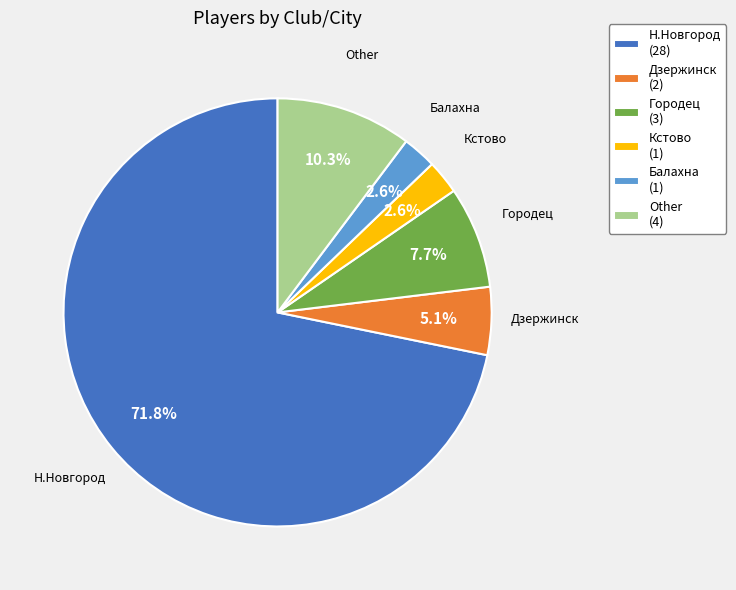

To the nearest percent, what portion does Н.Новгород represent?

72%